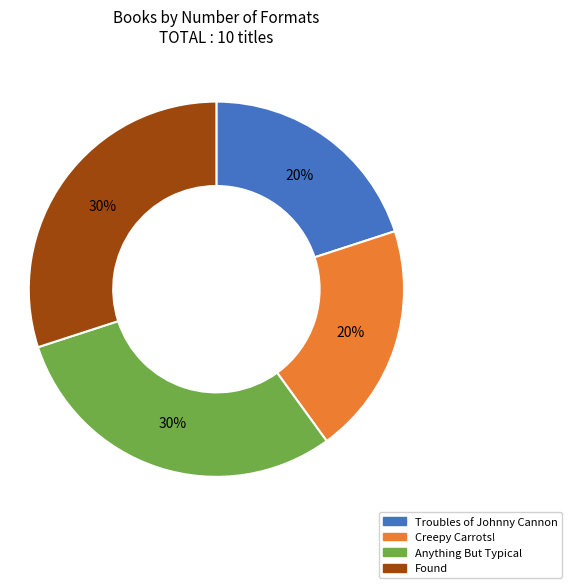

Does Anything But Typical account for over 50% of the chart?

No